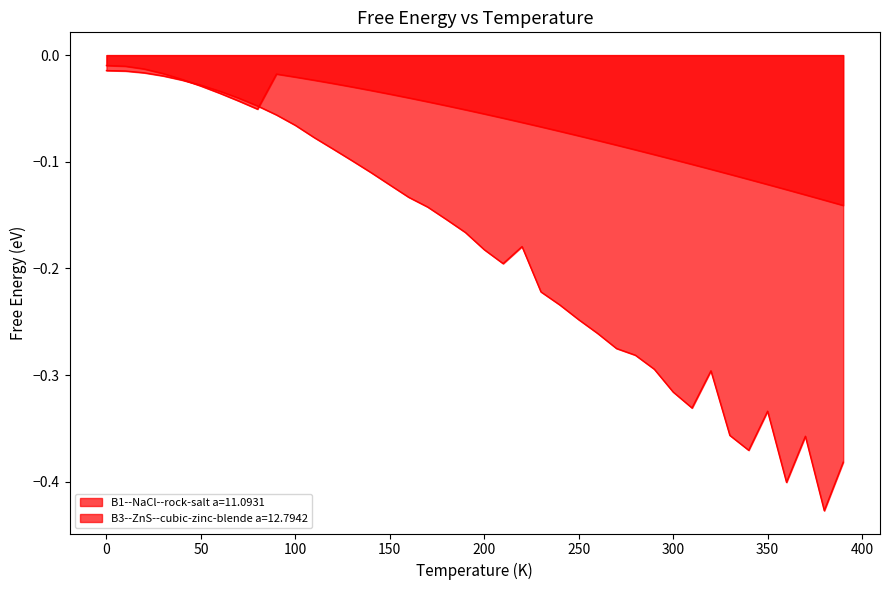

List the series in order of their peak value, lowest first.

B1--NaCl--rock-salt a=11.0931, B3--ZnS--cubic-zinc-blende a=12.7942